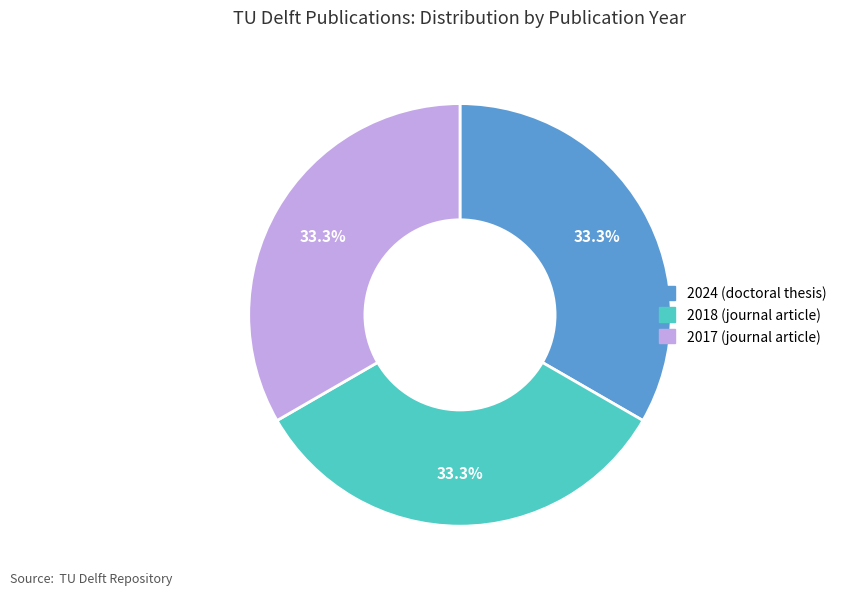

What percentage is NOT represented by 2024 (doctoral thesis)?

66.6%